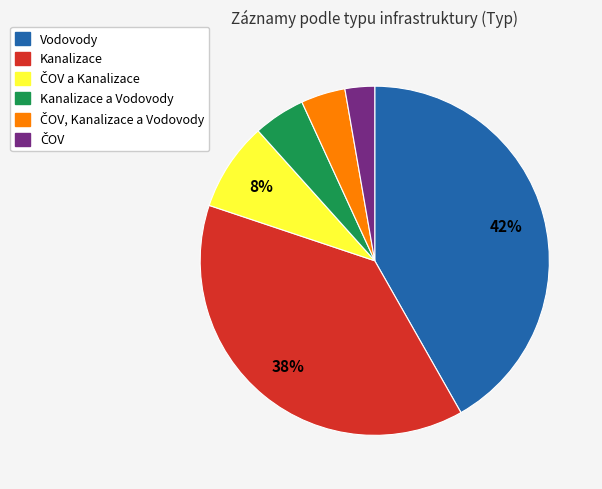

The Kanalizace a Vodovody slice represents 19% of the pie. True or false?

False